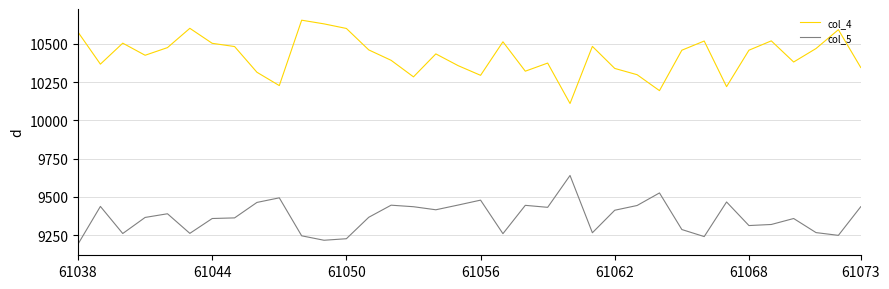

True or false: col_4 and col_5 cross at least once.

False